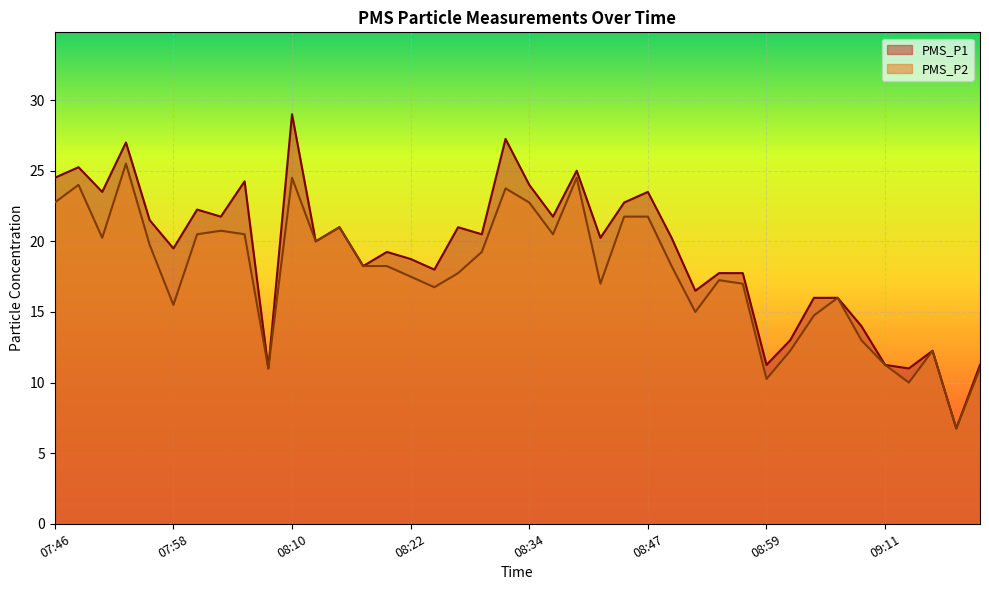

True or false: PMS_P2 and PMS_P1 intersect in this chart.

False